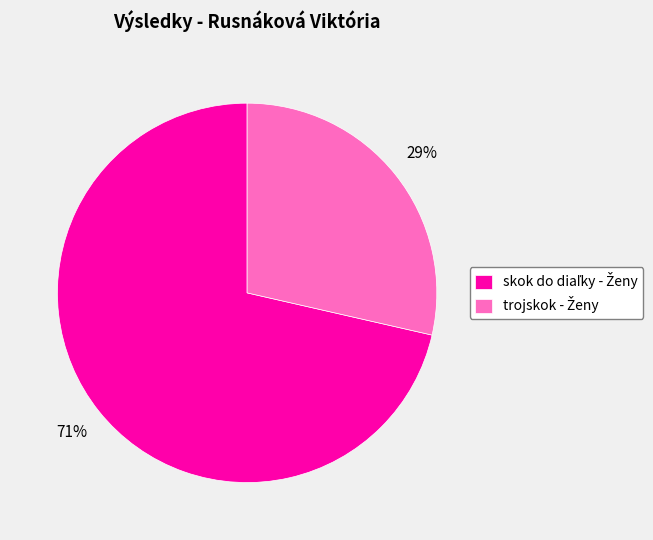

To the nearest percent, what is the average slice percentage?

50%